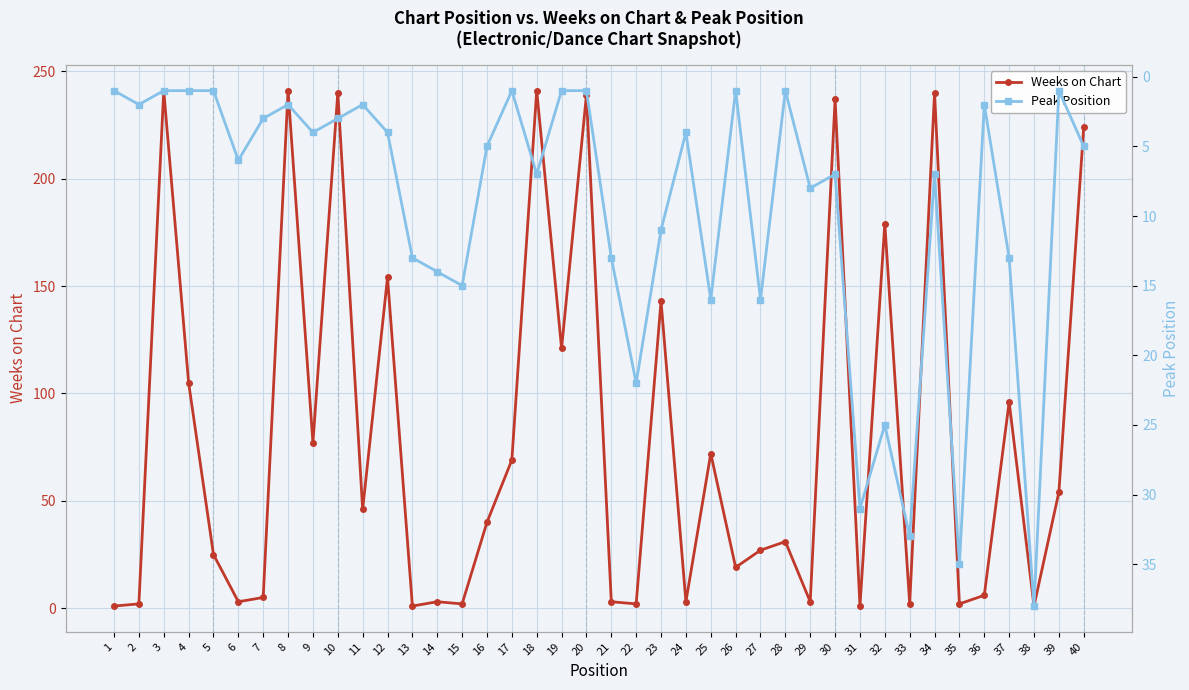

Rank the series by their maximum value, from lowest to highest.

Peak Position, Weeks on Chart